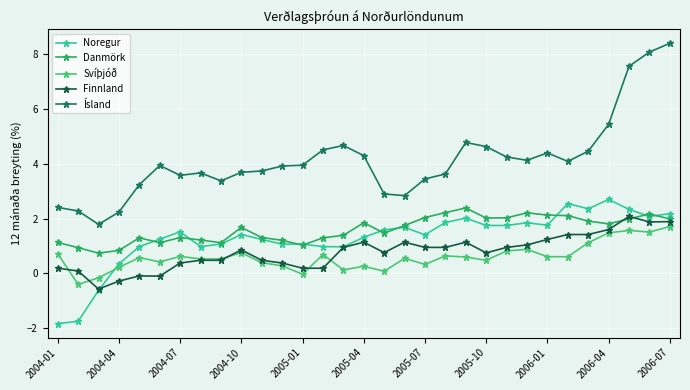

Which series has the largest range (max minus min)?

Ísland